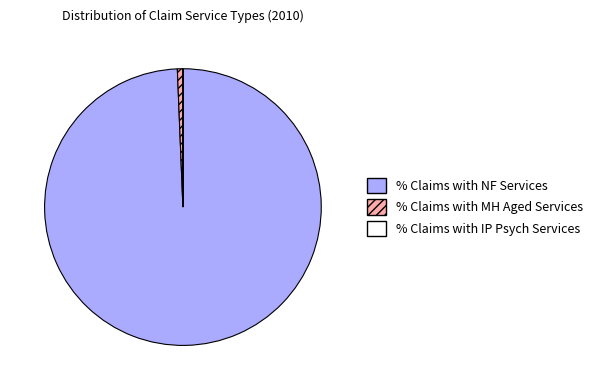

Between % Claims with MH Aged Services and % Claims with NF Services, which is larger?

% Claims with NF Services